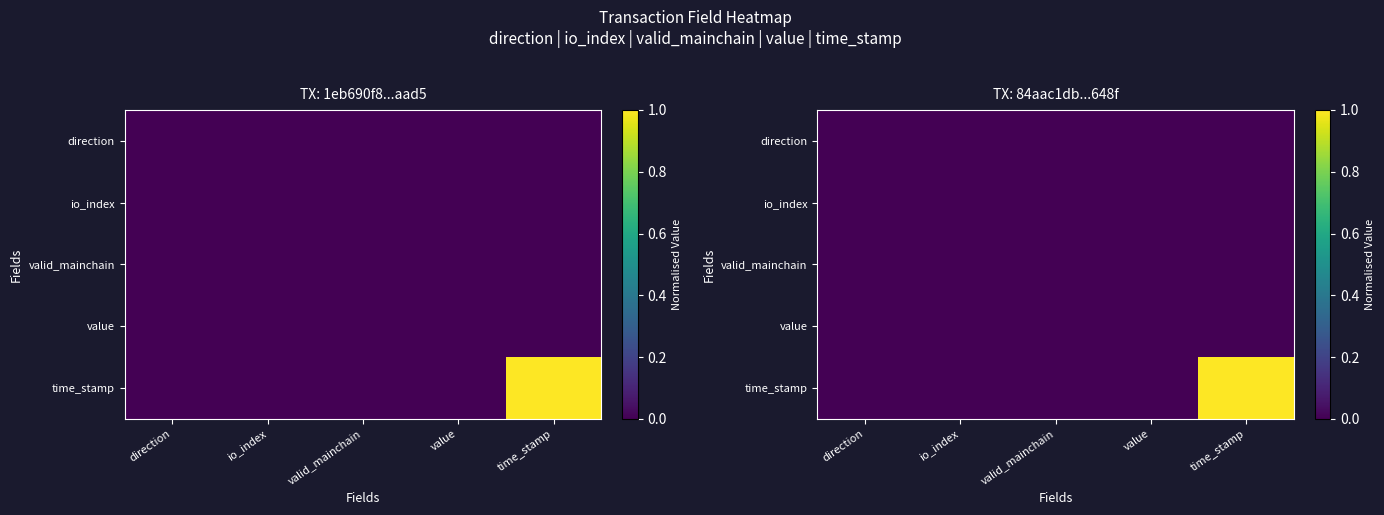

Is the value of valid_mainchain at valid_mainchain greater than the value of io_index at value?

No